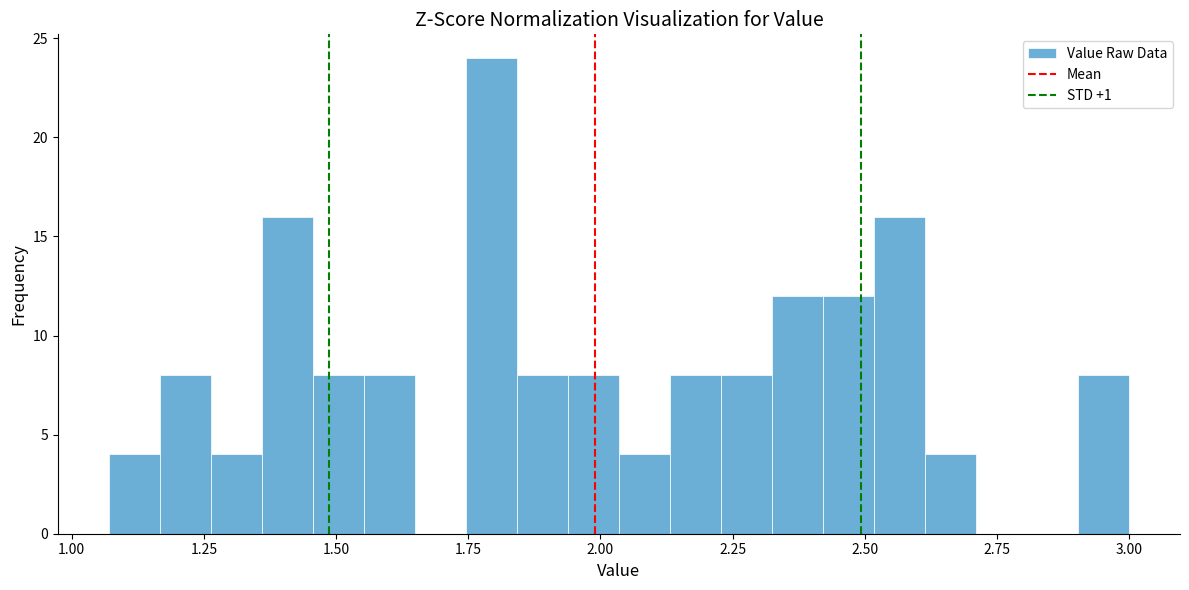

Around what value on the x-axis is the tallest bar? Give the approximate position of its centre, as read against the axis.

1.80